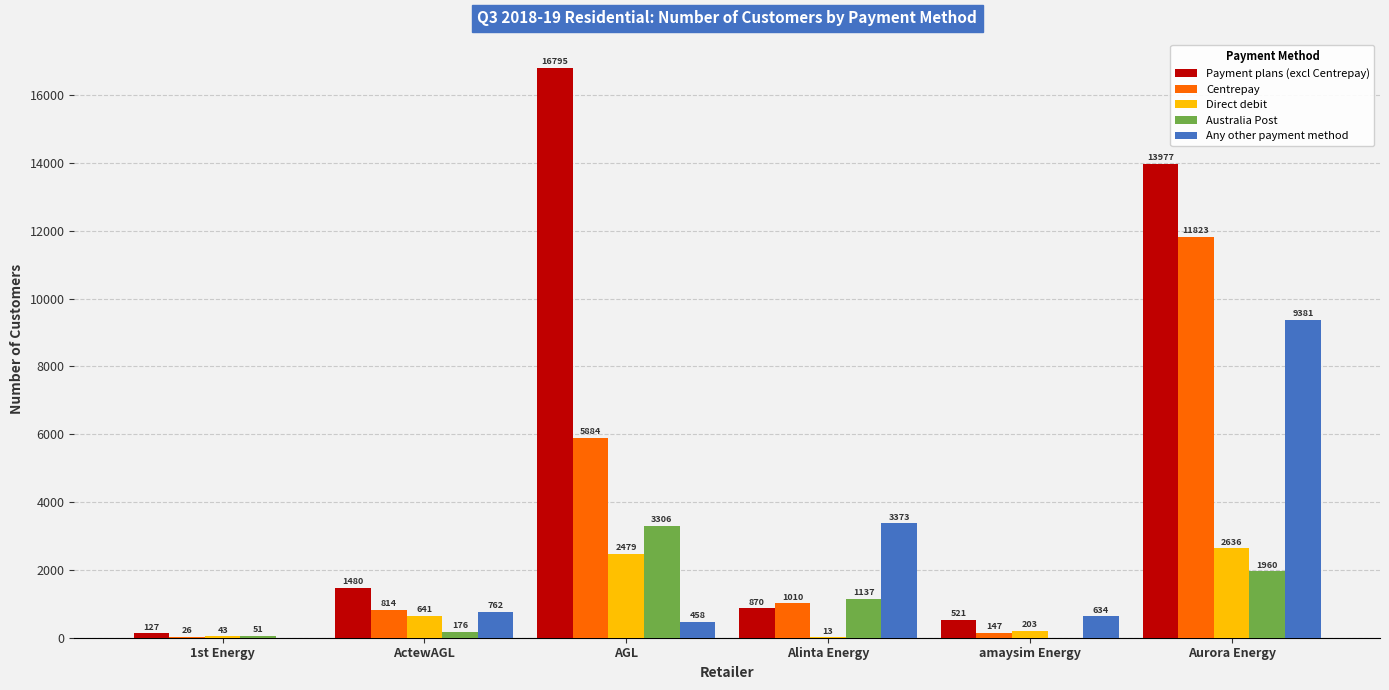

Where is Any other payment method nearest to the value 4690?

Alinta Energy